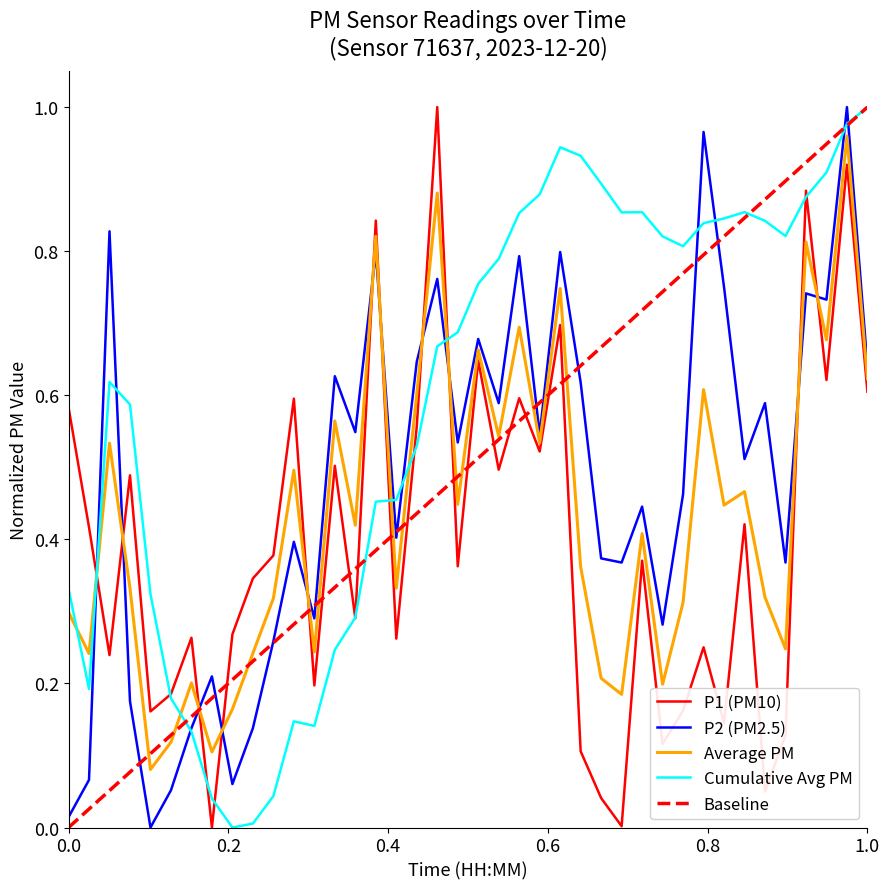

What position from the right is 00:57?

21